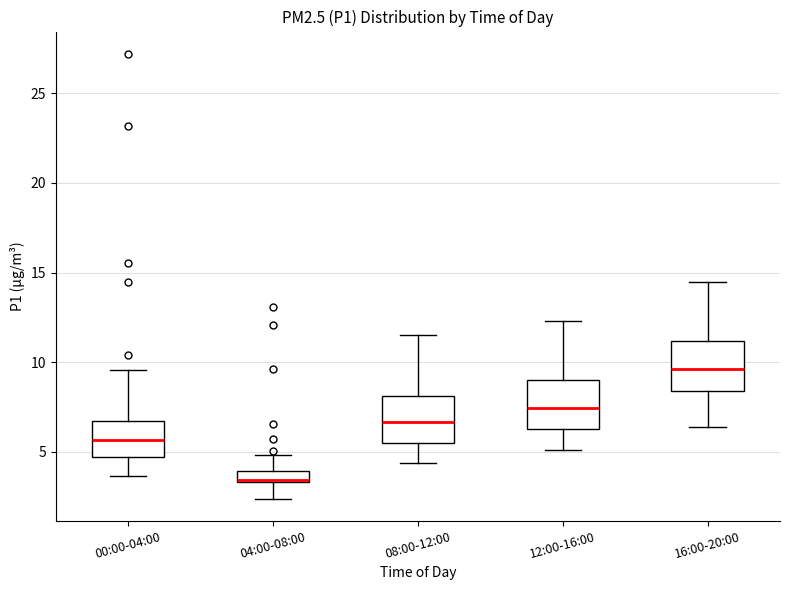

Which box's median line is the highest?

16:00-20:00